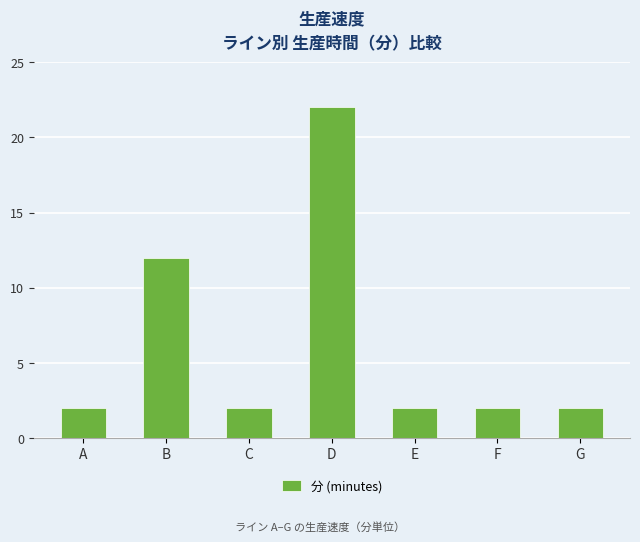

What is the difference between the values at C and B?

10